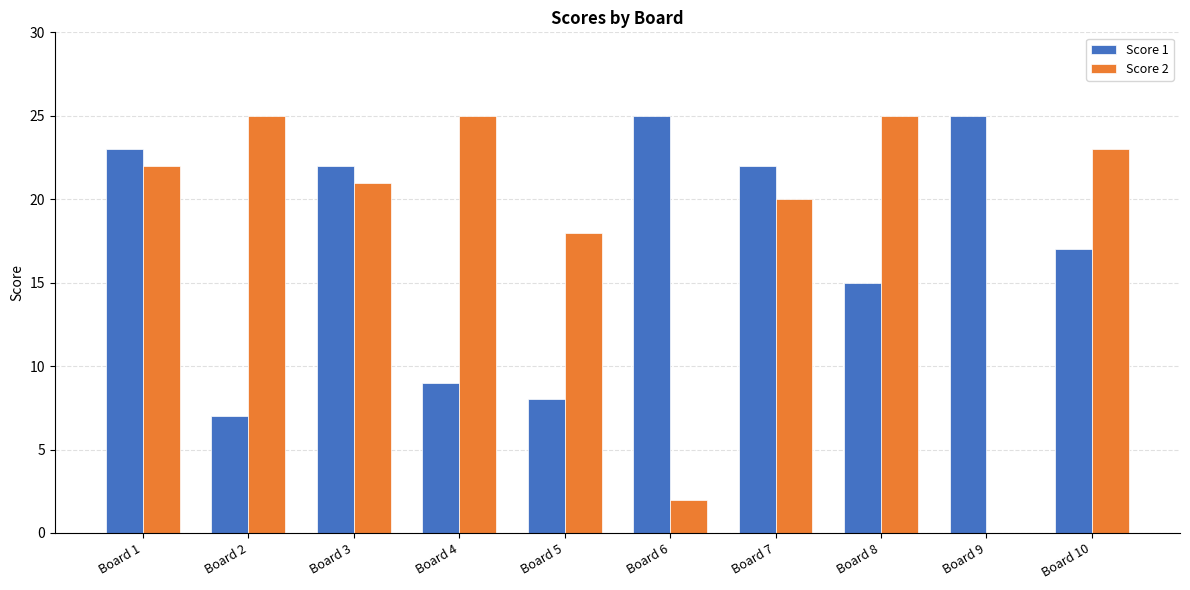

What is the greatest value displayed?

25